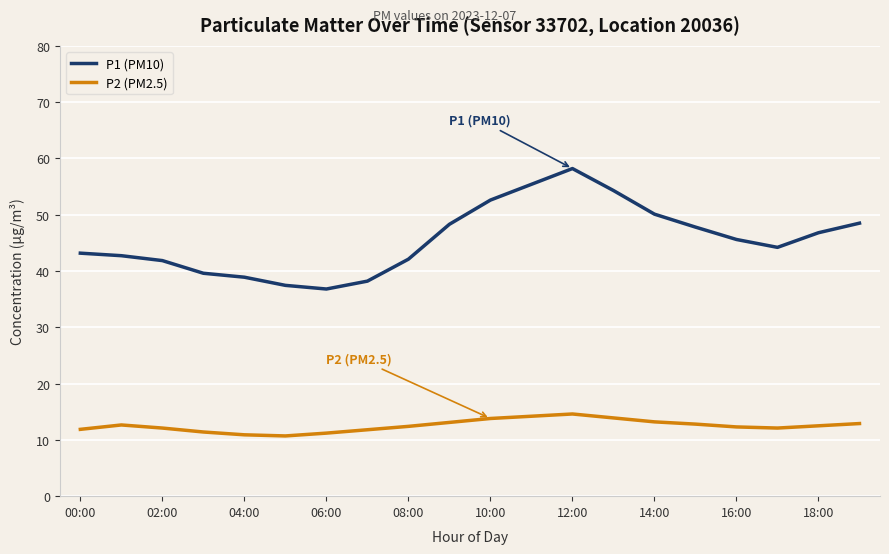

In P2 (PM2.5), how many points are lower than both neighbors (excluding endpoints)?

2